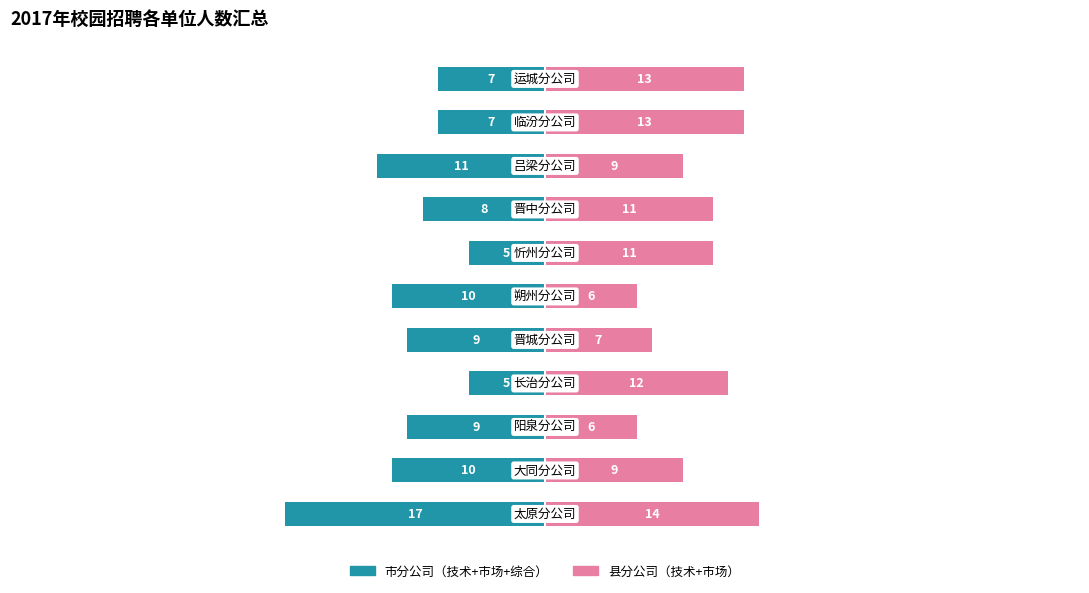

Reading left to right, extract all data points from this chart.

市分公司（技术+市场+综合）: -17	-10	-9	-5	-9	-10	-5	-8	-11	-7	-7
县分公司（技术+市场）: 14	9	6	12	7	6	11	11	9	13	13